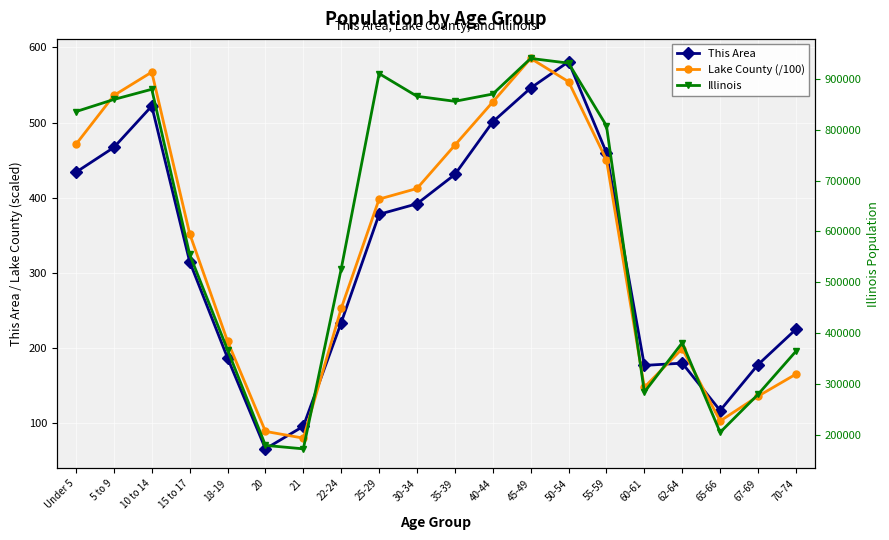

How many lines are shown in the chart?

3